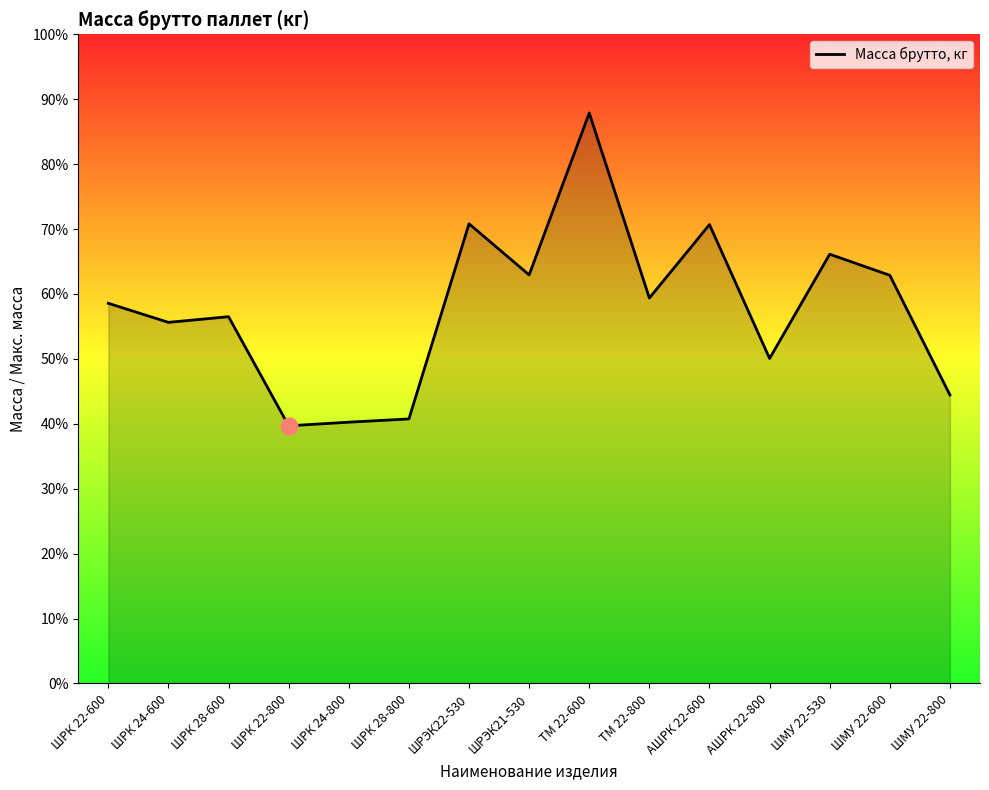

What is the label of the 4th point from the right?

АШРК 22-800